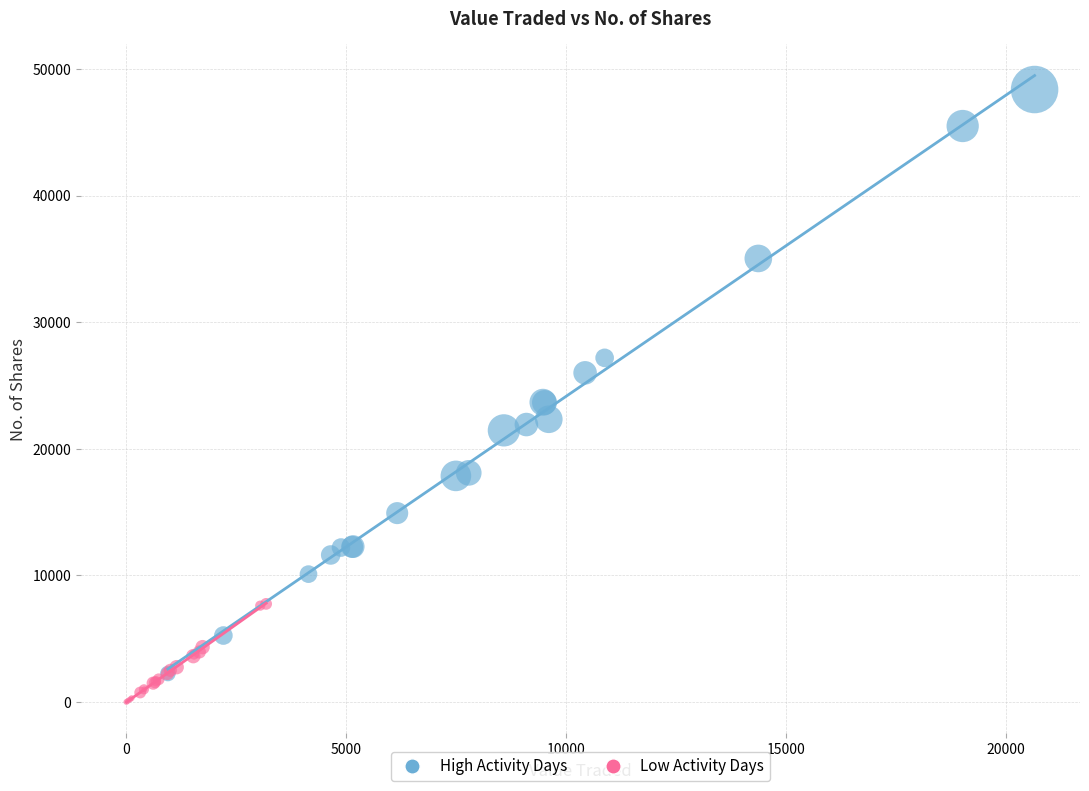

Which series contains the highest Y value?

High Activity Days